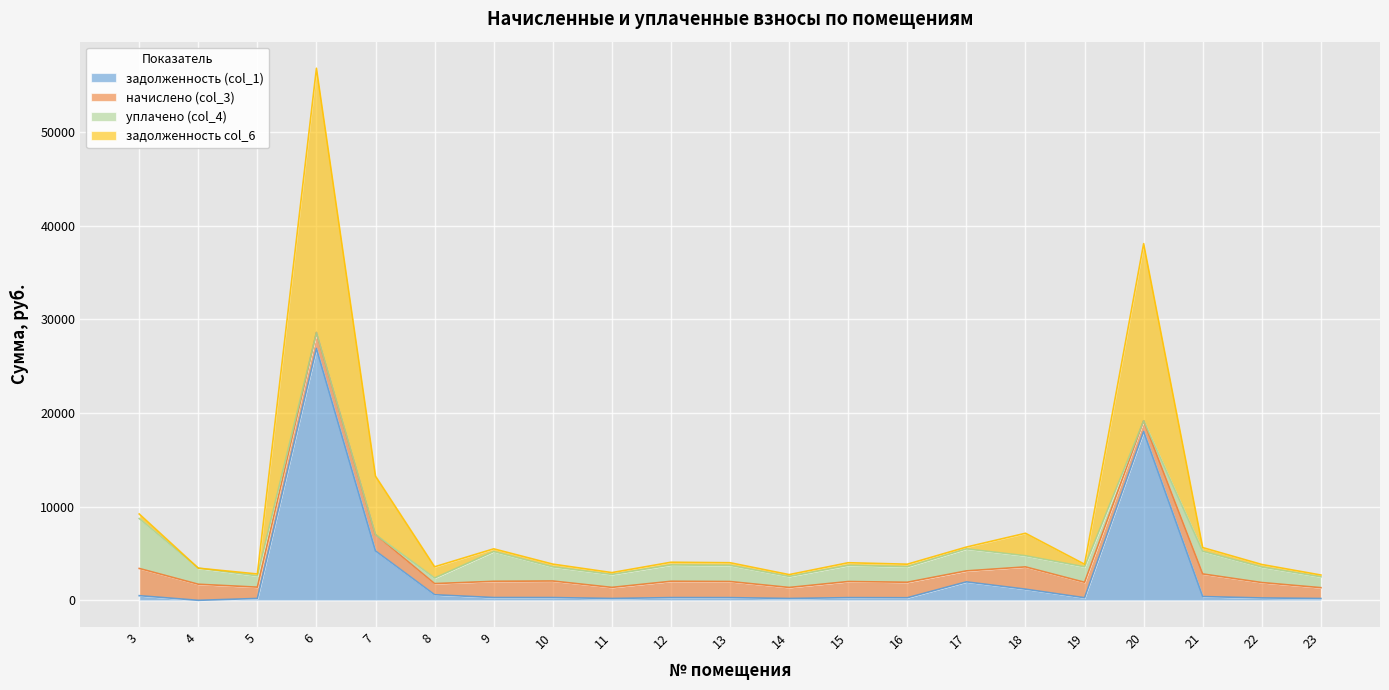

What is the total value across all series at 7?

13253.1